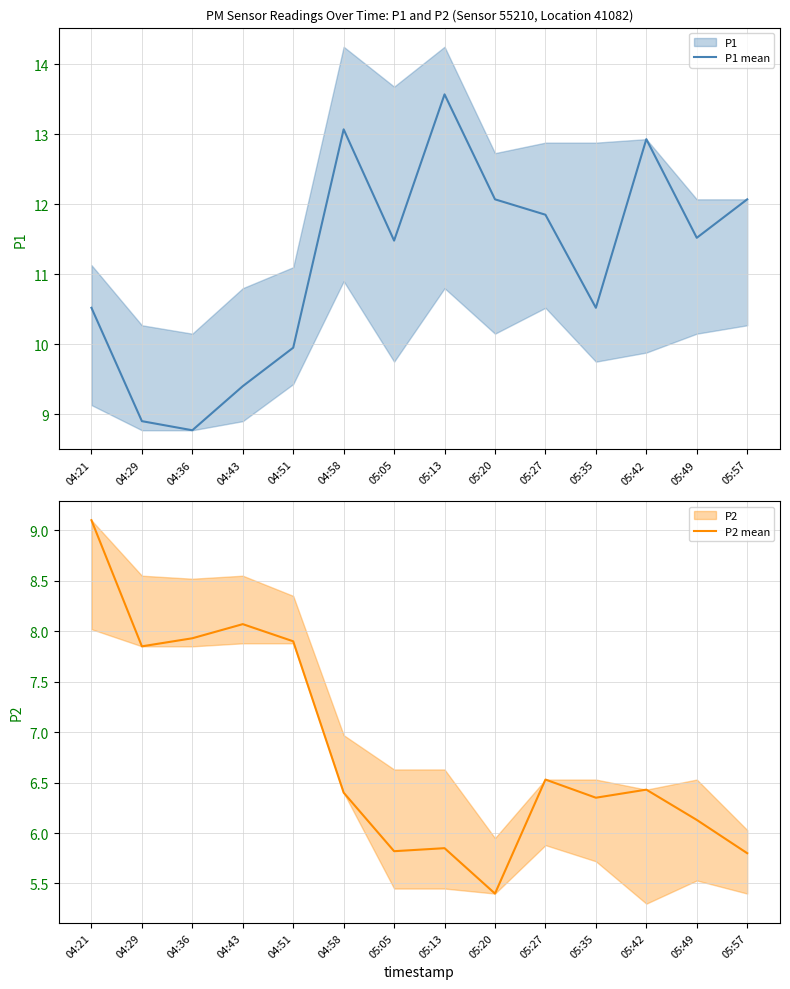

How many values in the P2 mean series are below 6?

4